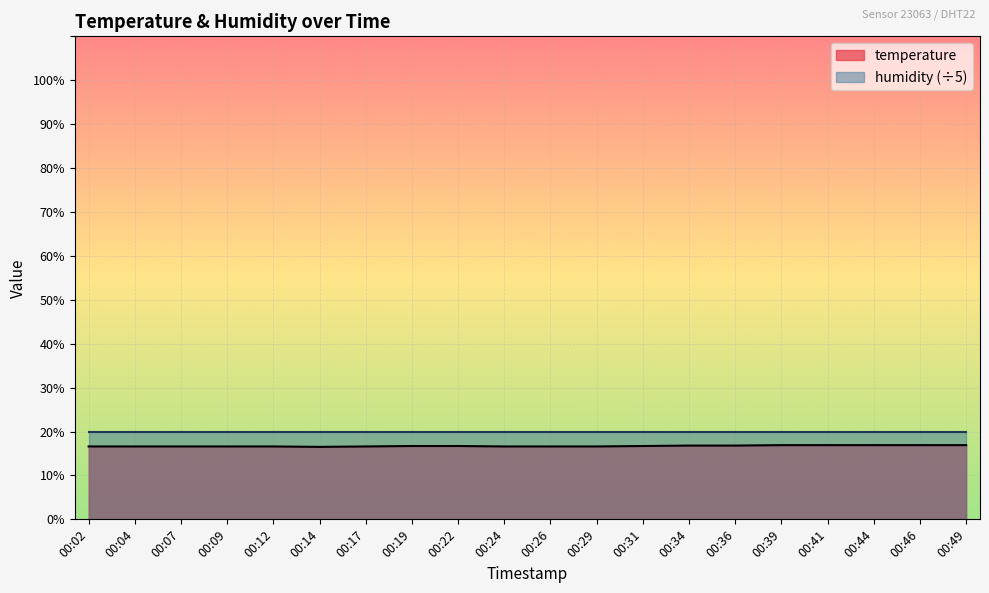

What is the maximum value shown in the chart?

20.0